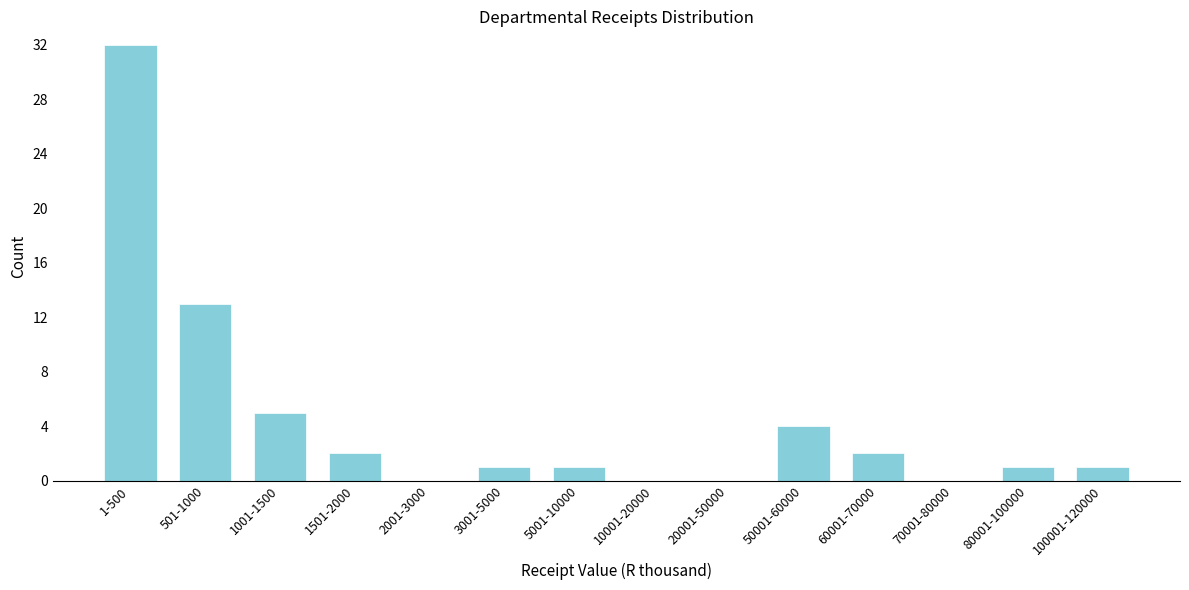

Reading left to right, what are all the values shown in this chart?

1-500=32	501-1000=13	1001-1500=5	1501-2000=2	2001-3000=0	3001-5000=1	5001-10000=1	10001-20000=0	20001-50000=0	50001-60000=4	60001-70000=2	70001-80000=0	80001-100000=1	100001-120000=1